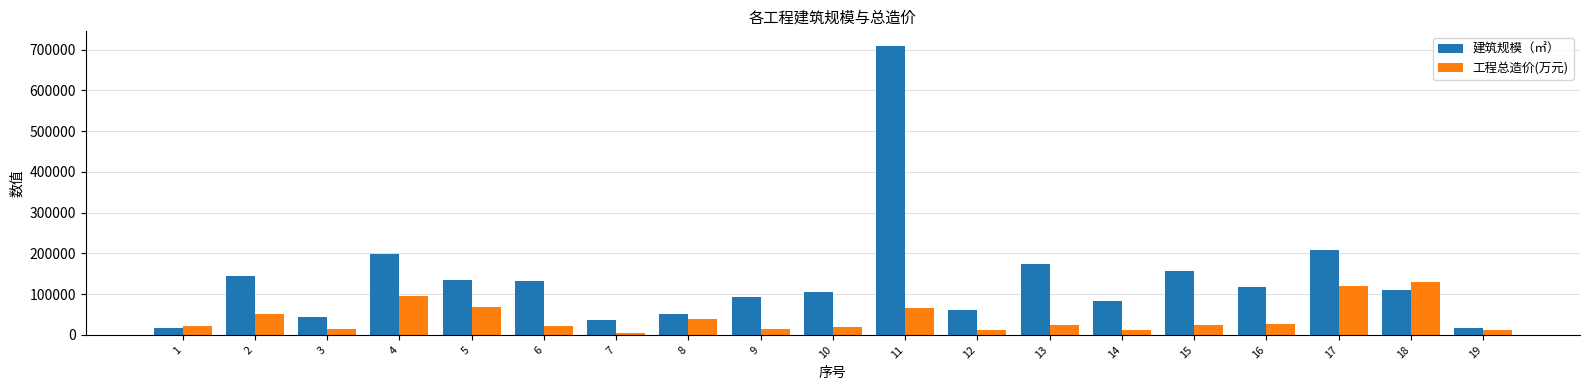

Where is 建筑规模（㎡） nearest to the value 363341?

17